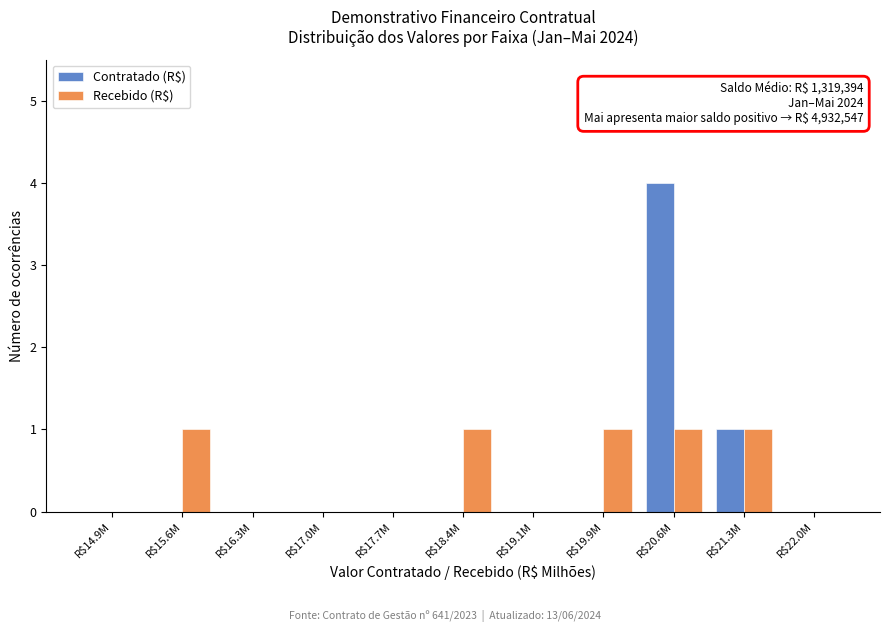

What is the maximum value shown in the chart?

4